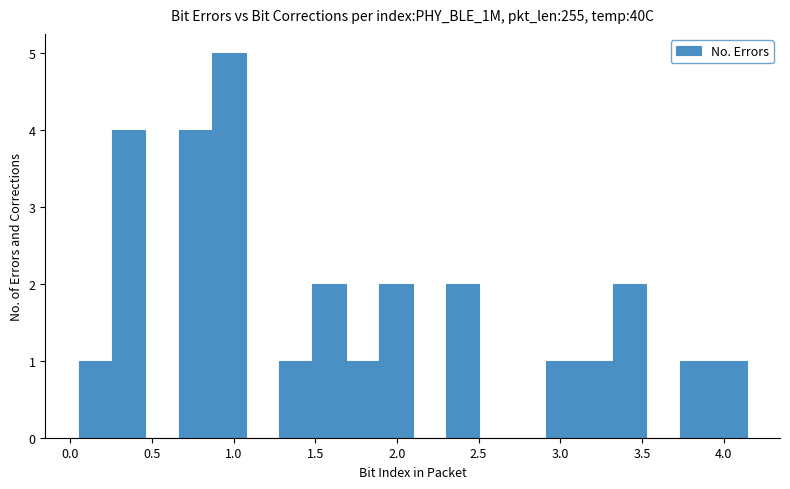

How tall is the bar that spans 0.05 to 0.25 on the x-axis? Neither the bar edges nor the heights are printed on the chart, so give them approximately, as read against the axes.

1